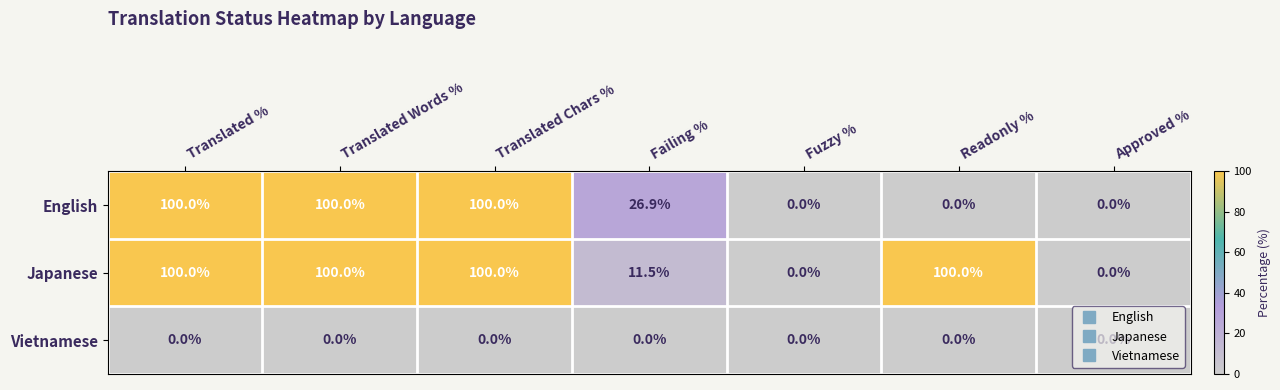

What is the difference between the highest and lowest values at Failing %?

26.9